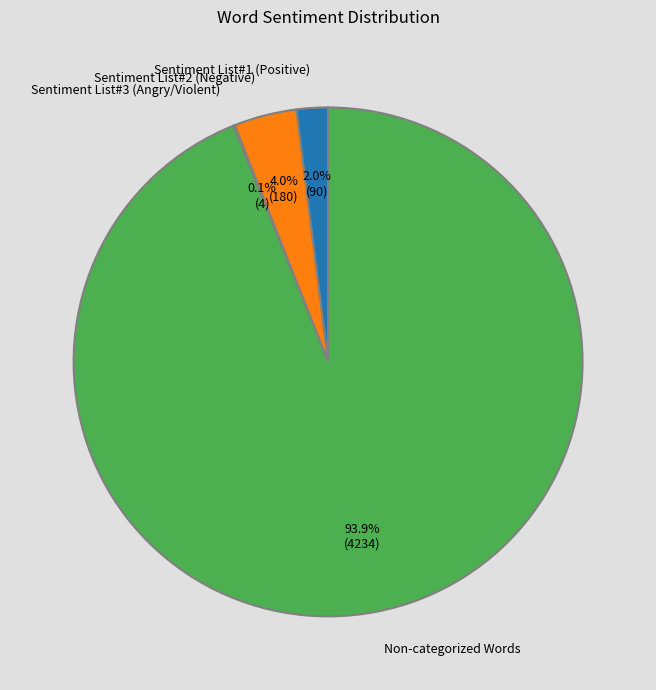

Combined, do Sentiment List#1 (Positive) and Sentiment List#2 (Negative) account for over 50%?

No